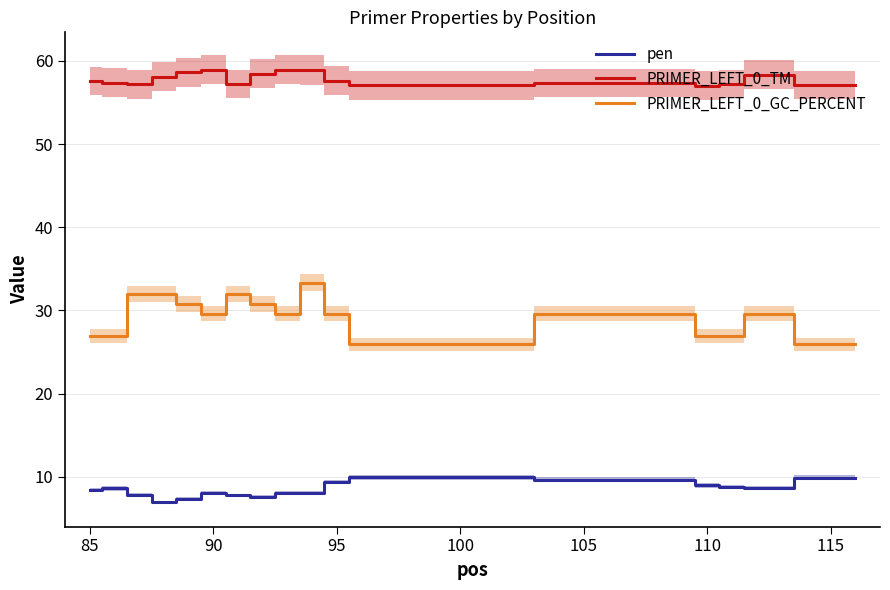

What is the maximum value for PRIMER_LEFT_0_GC_PERCENT?

33.3